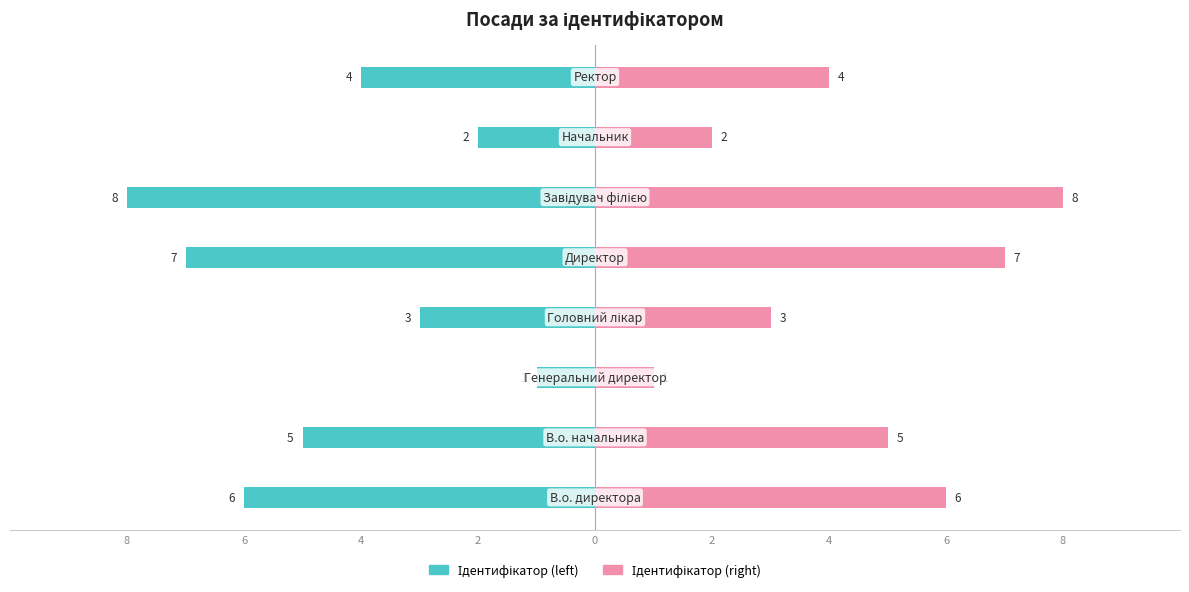

Between 2 and 2, which series saw the biggest shift?

Ідентифікатор (left)